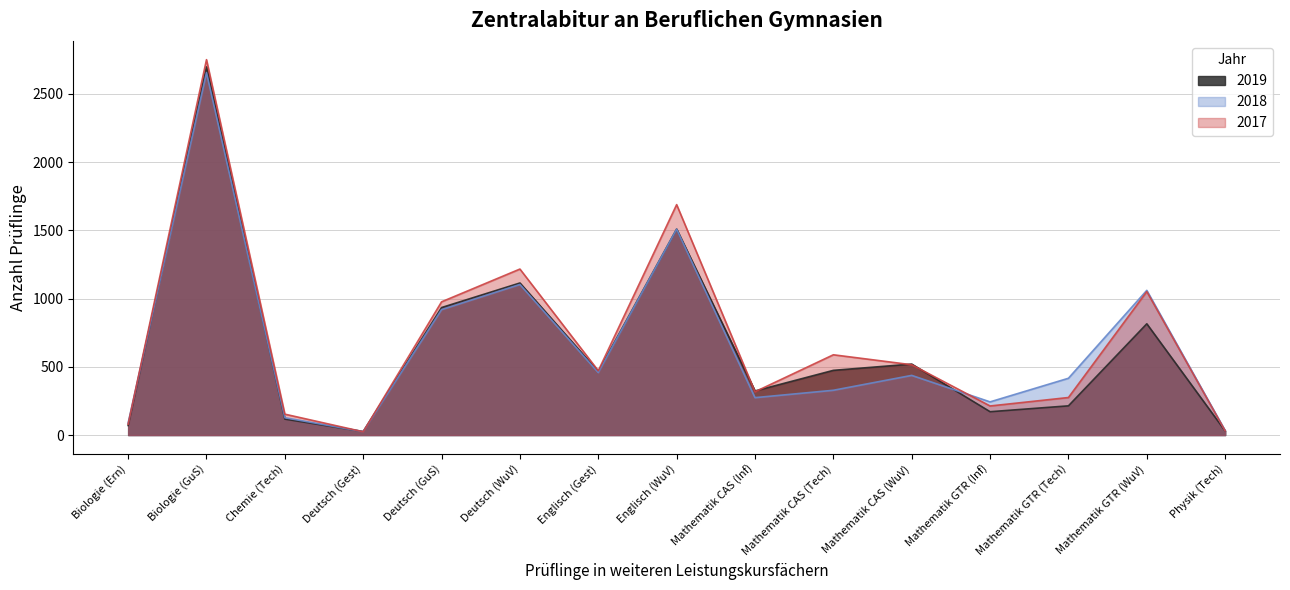

What are all the series names shown in the legend?

2019, 2018, 2017